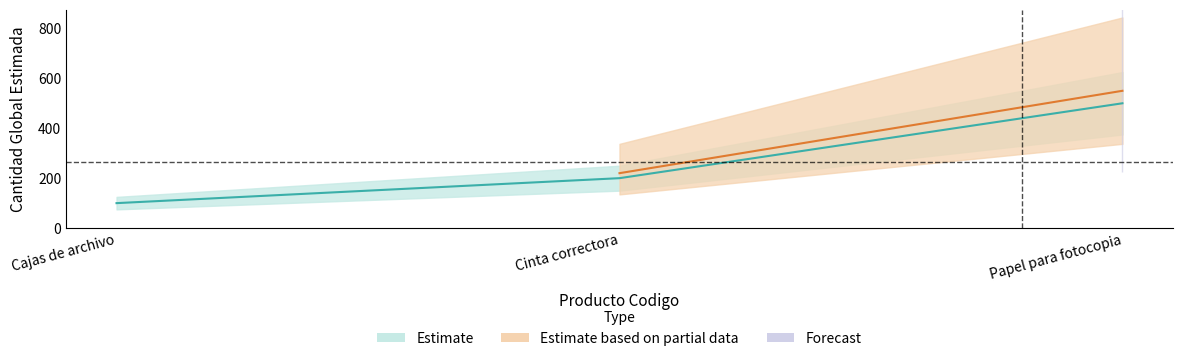

Is this an area chart (filled region under the line)?

No